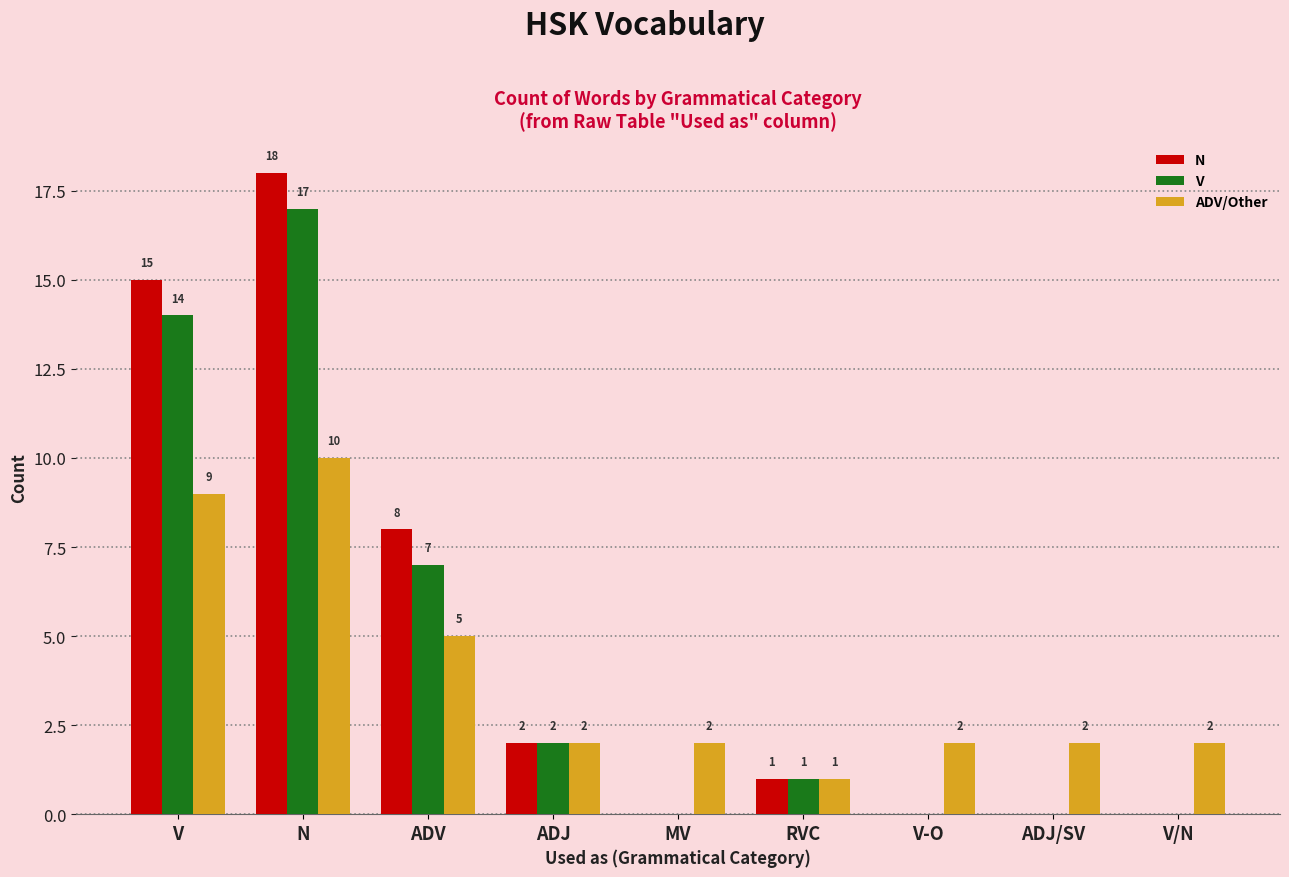

What is the sum of the ADV/Other values at RVC and V?

10